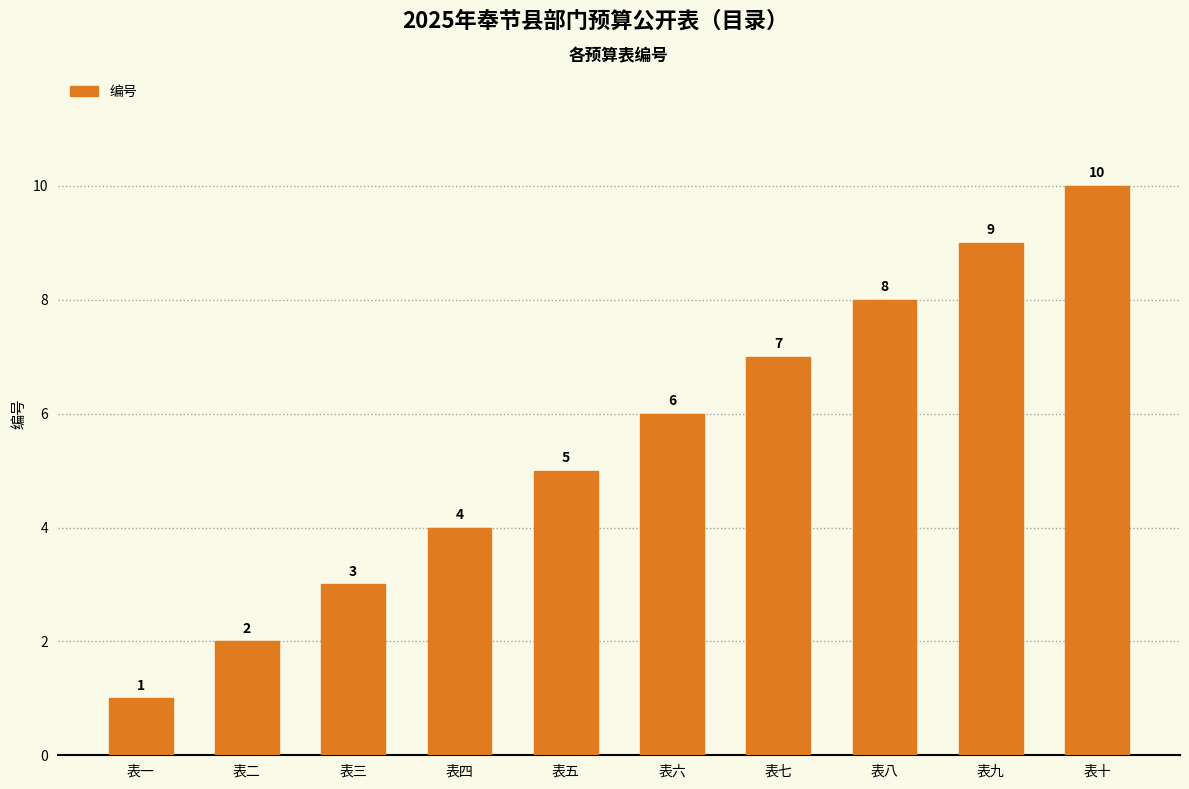

Rank the categories by value from lowest to highest.

表一, 表二, 表三, 表四, 表五, 表六, 表七, 表八, 表九, 表十